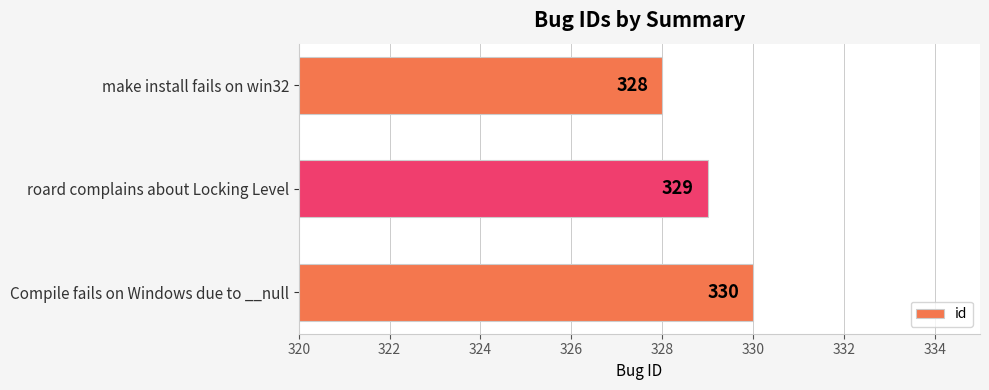

Approximately how many times larger is the value at make install fails on win32 compared to roard complains about Locking Level?

1.0